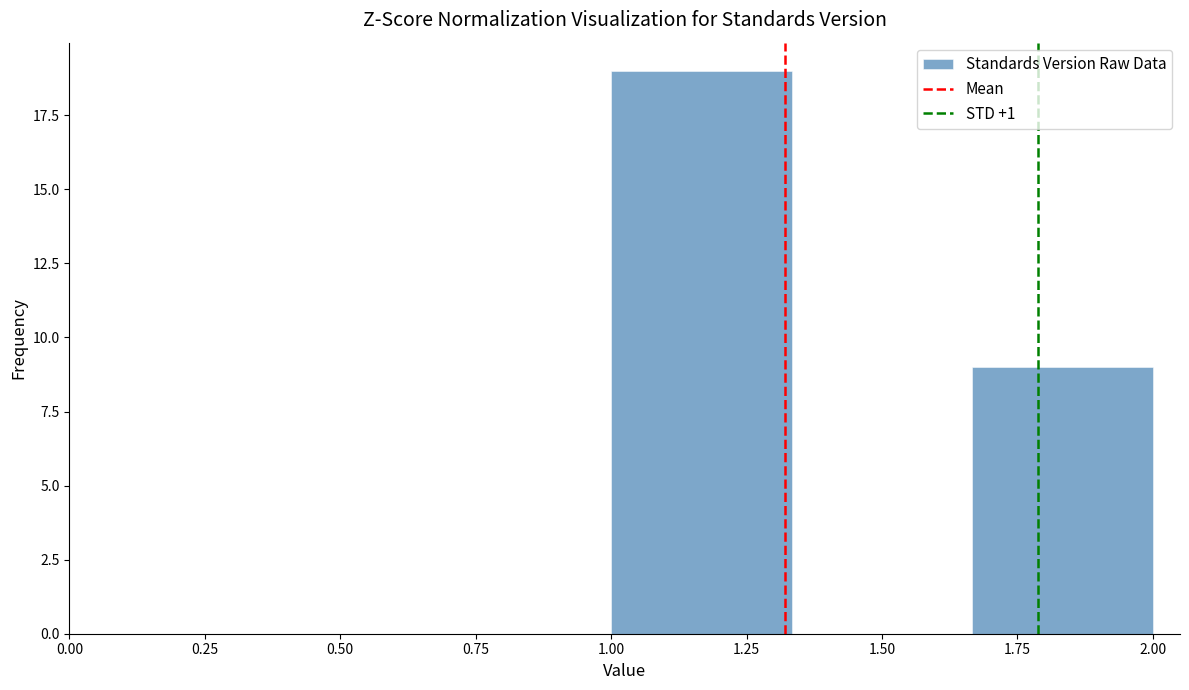

Over which range of the x-axis is the bar tallest?

1.00 to 1.35